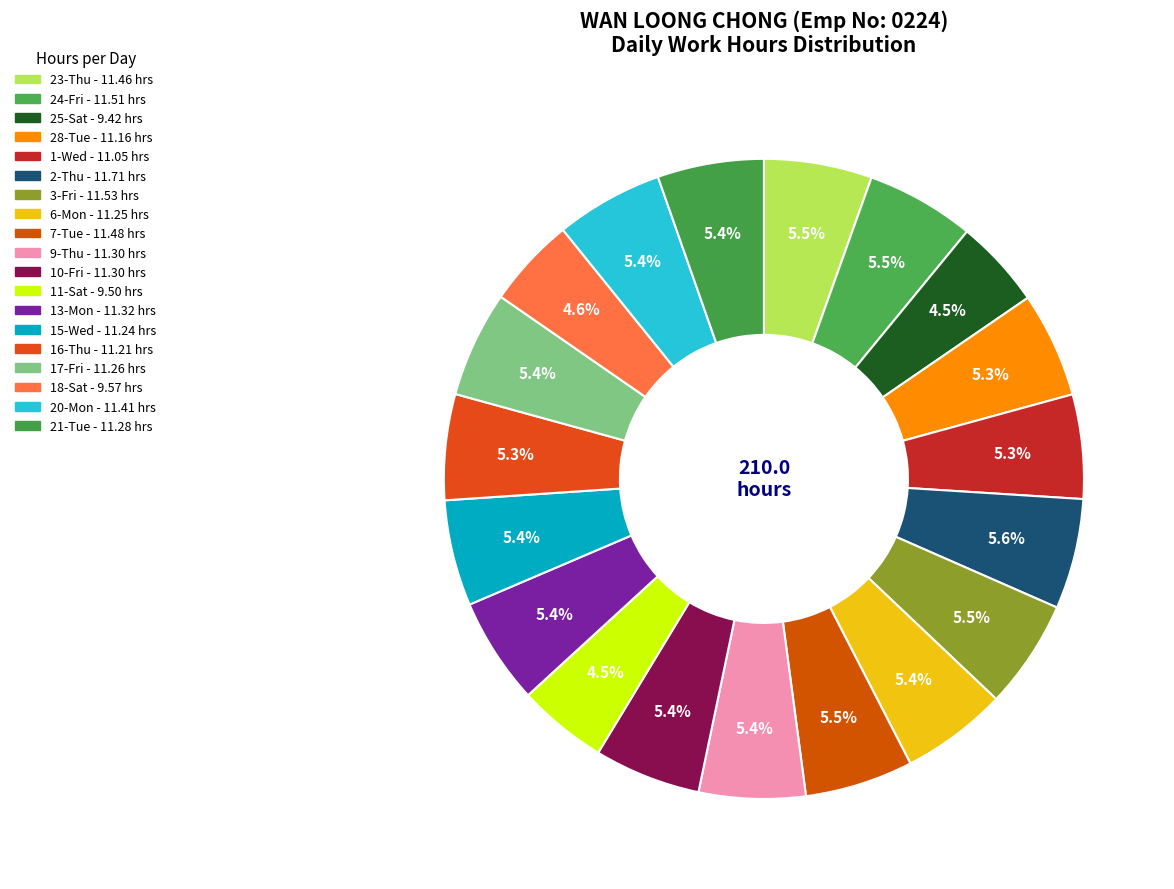

What is the smallest slice in the pie chart?

25-Sat